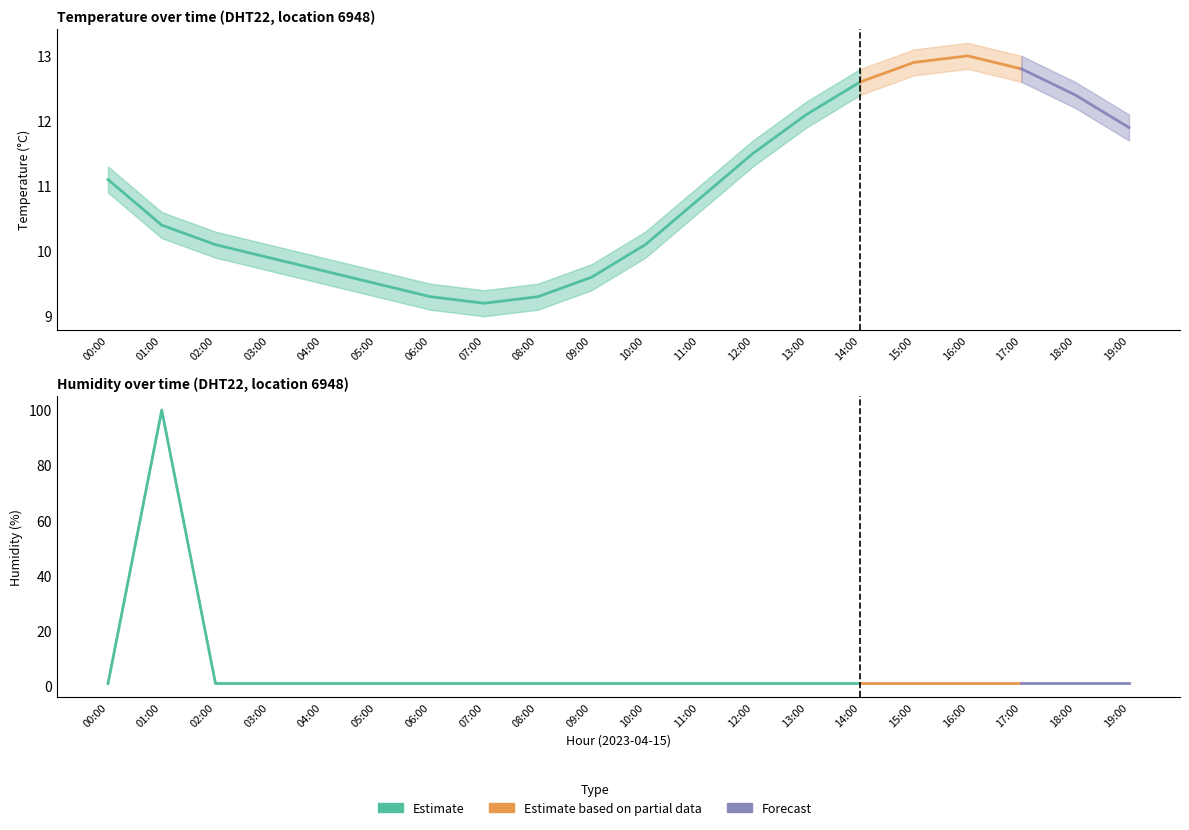

What is the value of the temperature point at the 12th from the left?

10.8